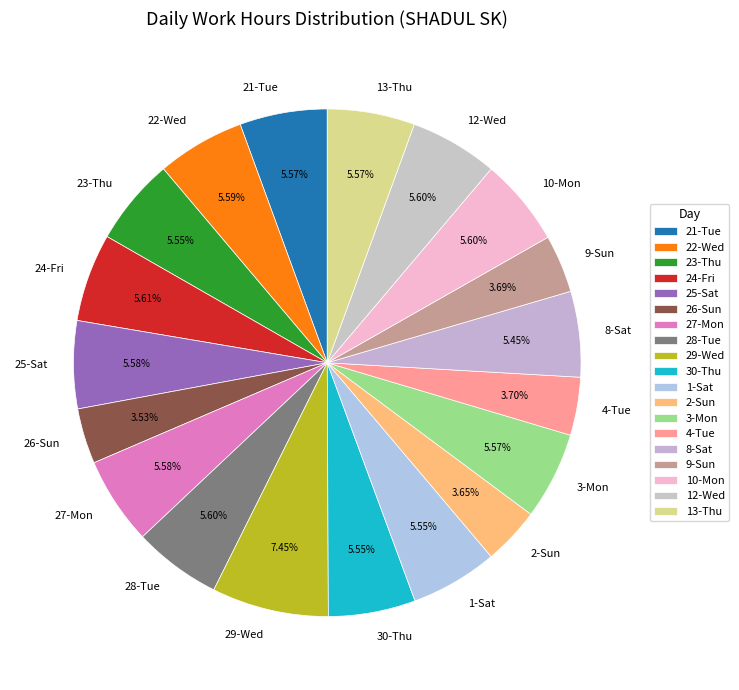

Combined, do 9-Sun and 13-Thu account for over 50%?

No